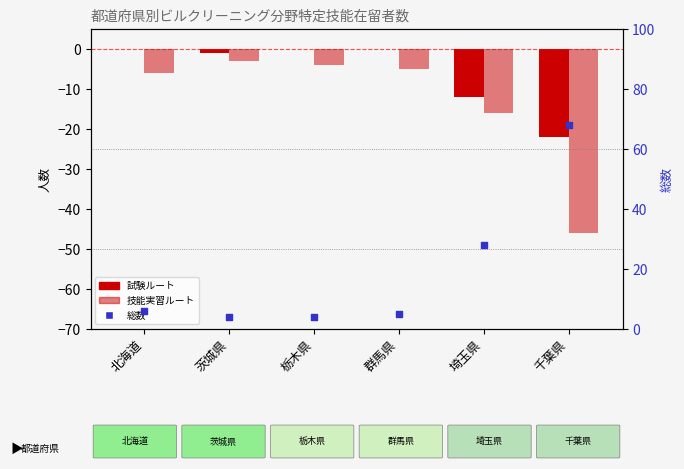

At how many categories does at least one series exceed 39?

1